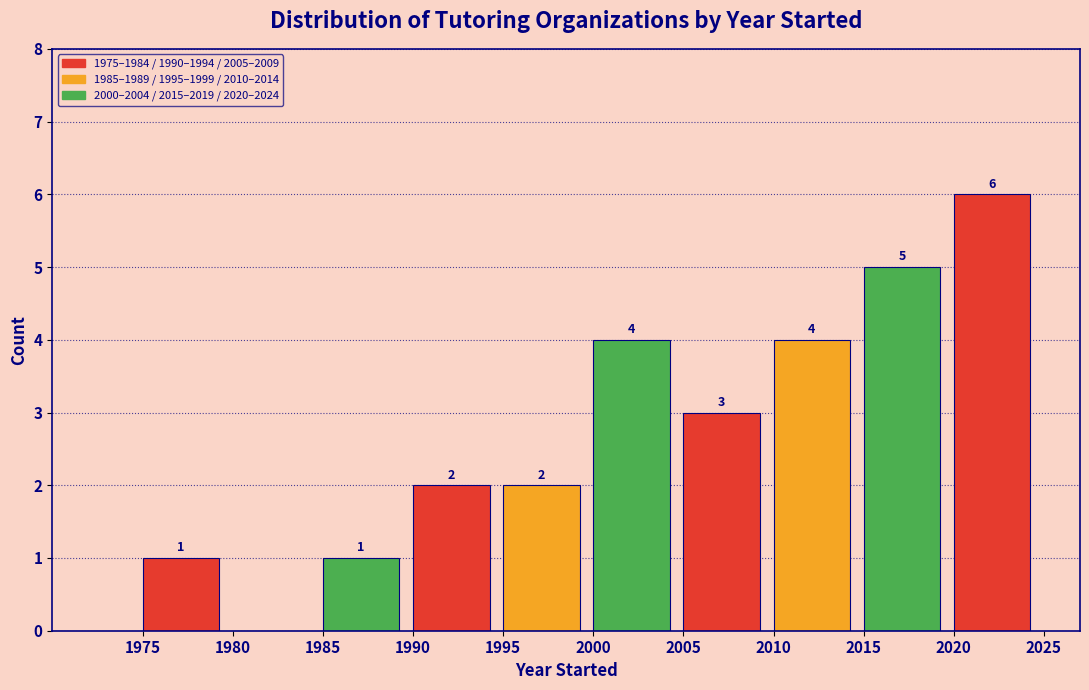

Over which range of the x-axis is the bar tallest?

2020 to 2025